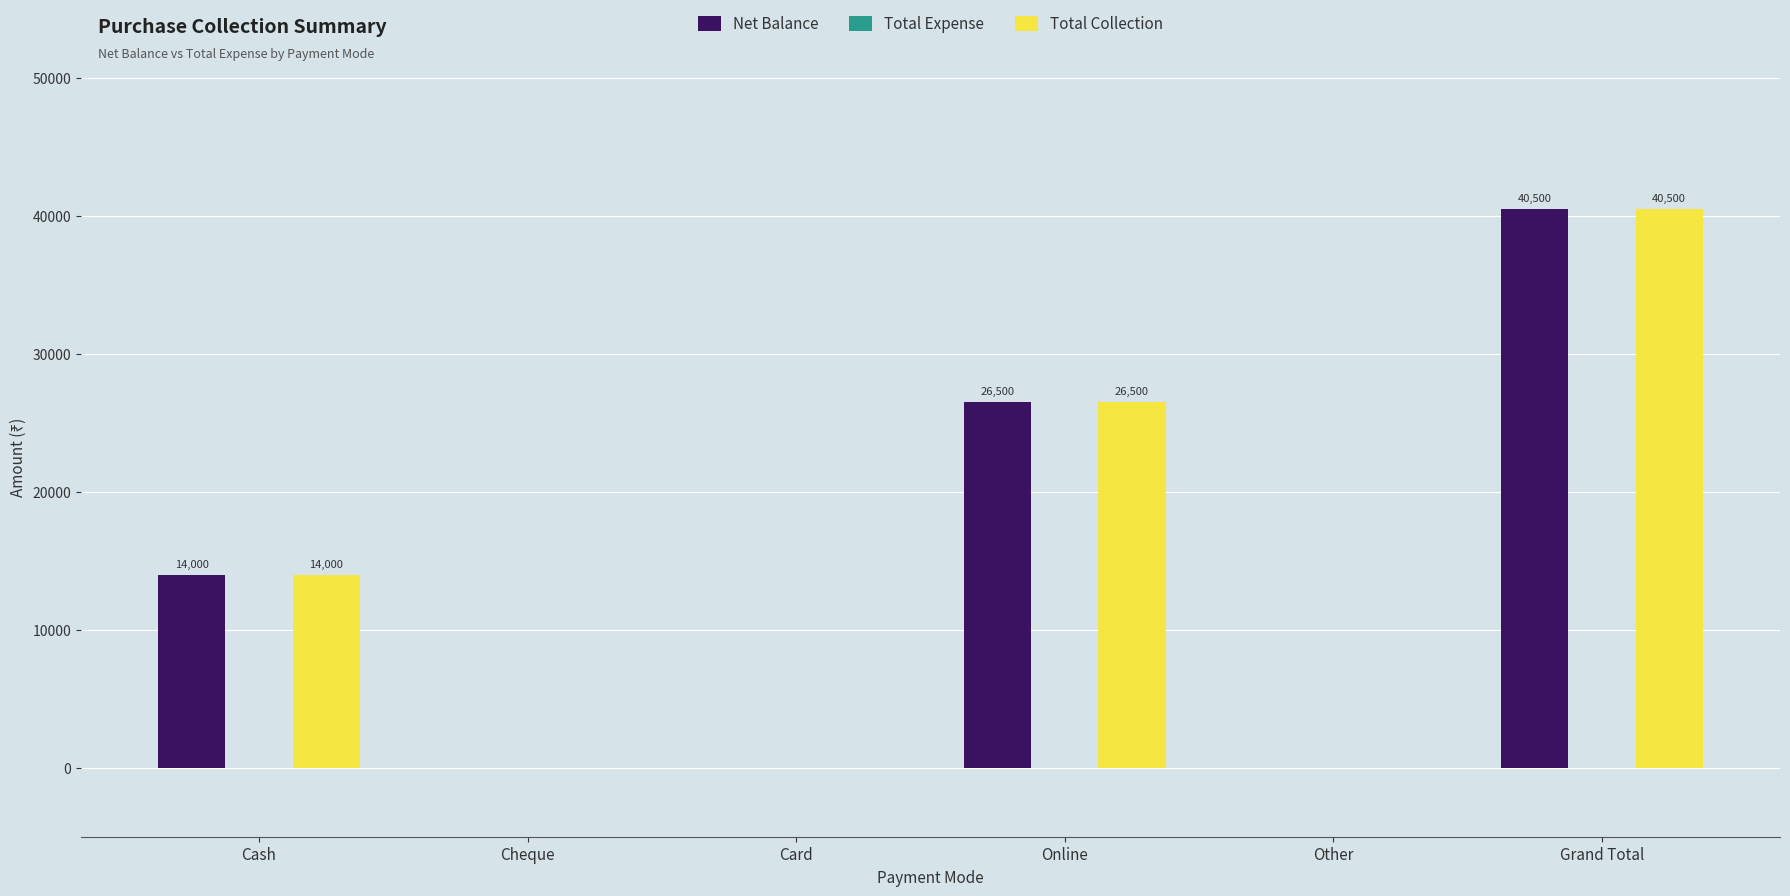

Where is Net Balance nearest to the value 20250?

Cash